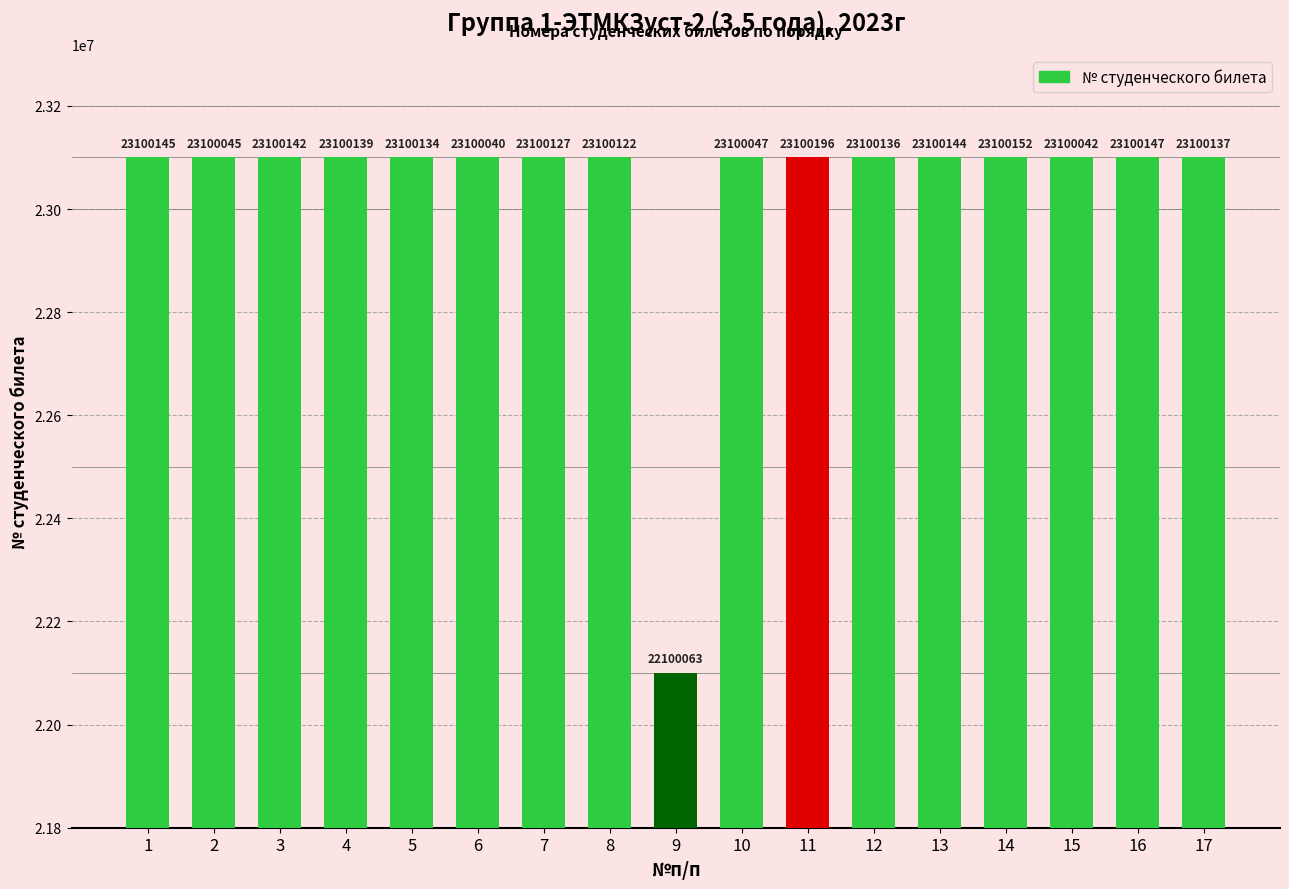

Rank the categories by value from highest to lowest.

11, 14, 16, 1, 13, 3, 4, 17, 12, 5, 7, 8, 10, 2, 15, 6, 9